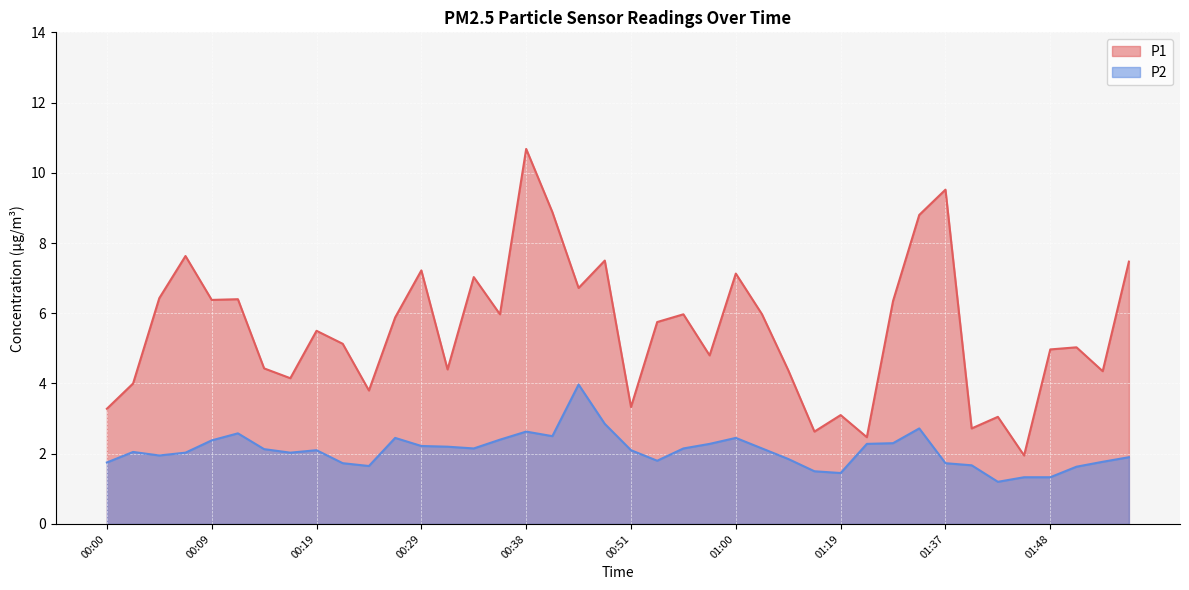

The P1 series shows 6.4 at 00:17. True or false?

False